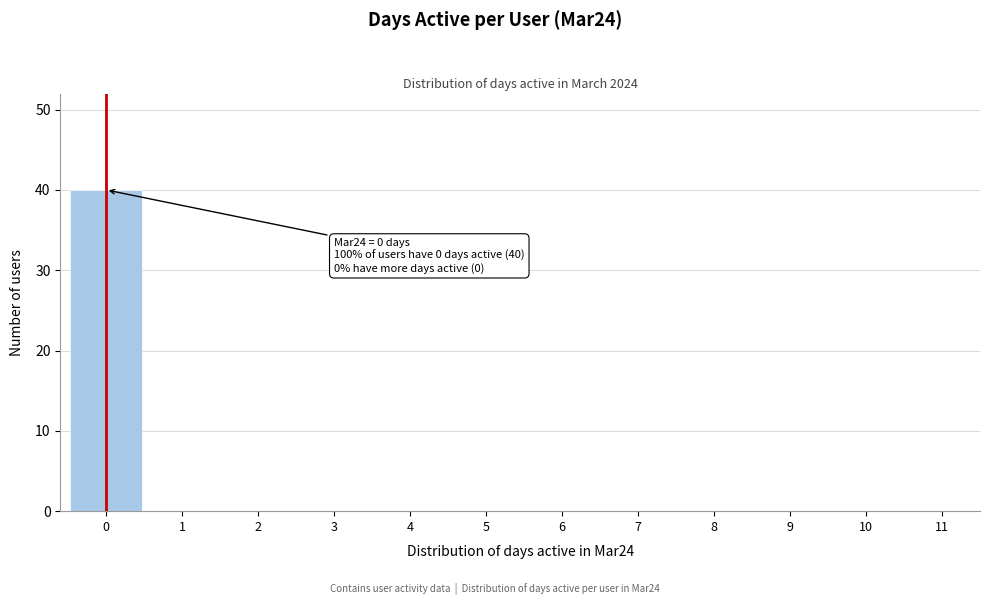

Reading left to right, transcribe all the data shown in this chart.

0=40	1=0	2=0	3=0	4=0	5=0	6=0	7=0	8=0	9=0	10=0	11=0